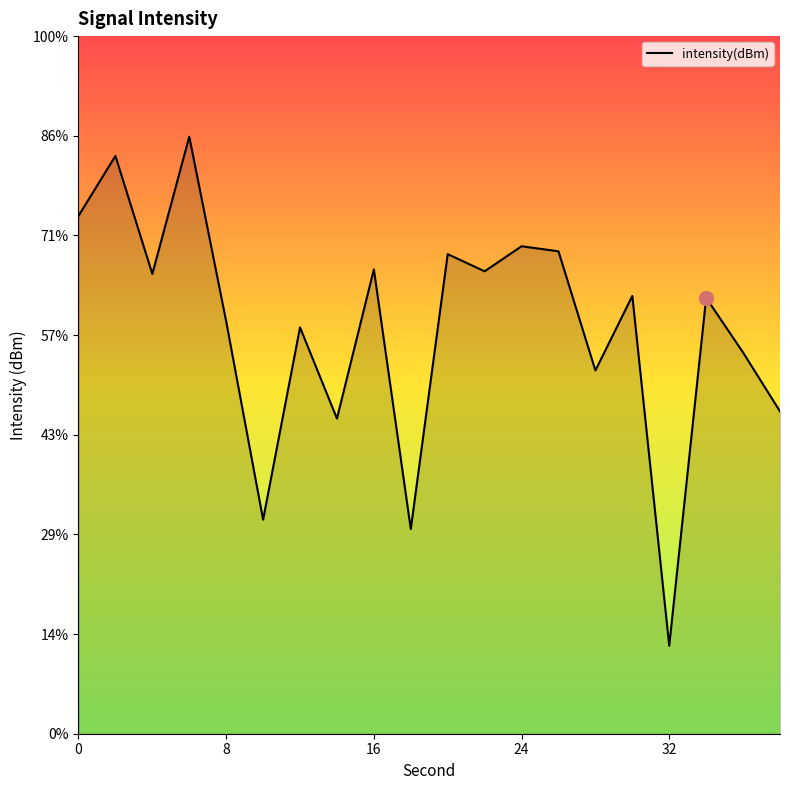

Does the chart have visible grid lines?

No